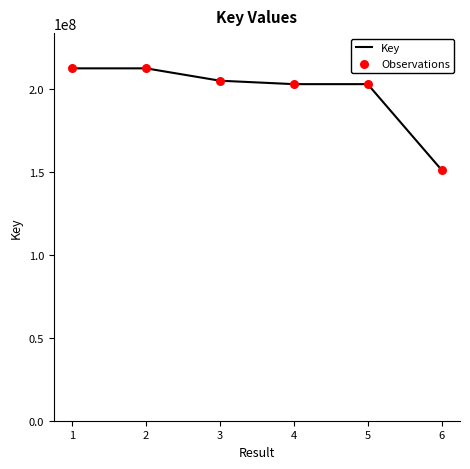

What is the change in value from 3 to 6?

-53804172